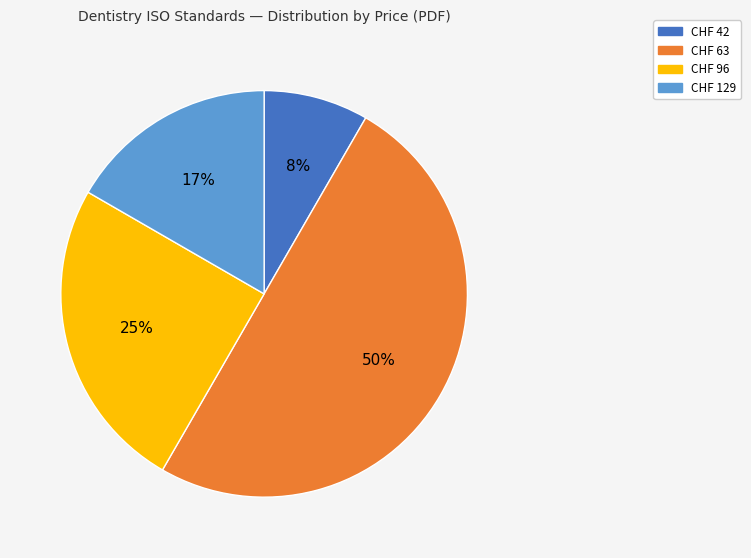

To the nearest percent, what is the average slice percentage?

25%